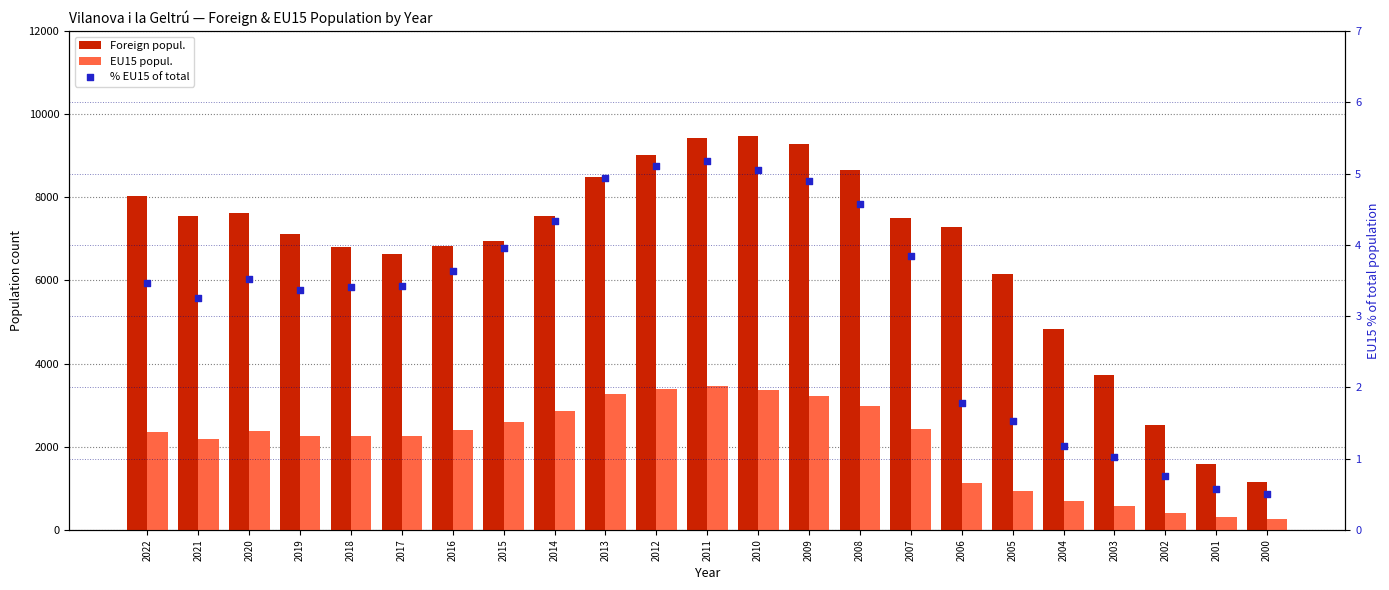

Which series has the largest total across all categories?

Foreign popul.